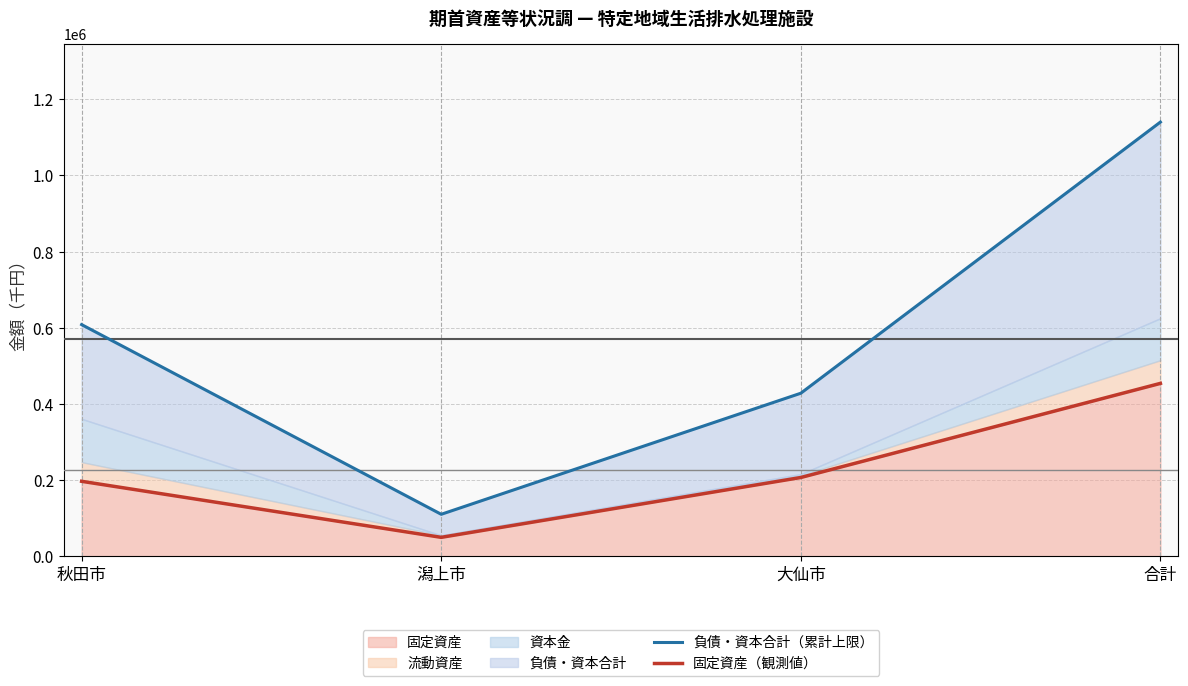

Reading right to left, what are all the values shown in this chart?

負債・資本合計（累計上限）: 合計=1139770	大仙市=428162	潟上市=110442	秋田市=608219
固定資産（観測値）: 合計=454006	大仙市=207028	潟上市=49951	秋田市=197027